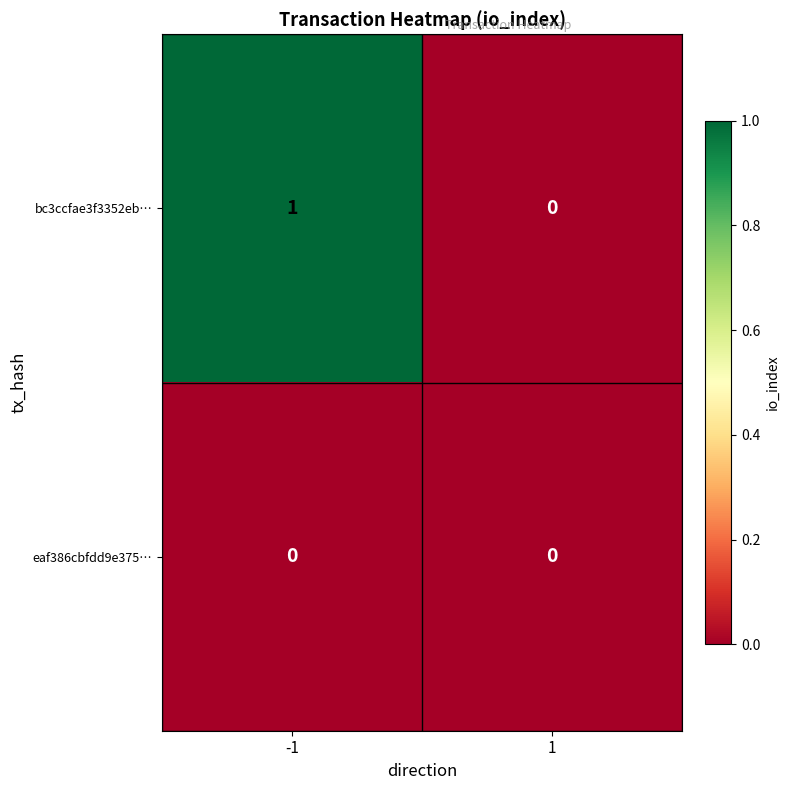

Which series has the largest range (max minus min)?

bc3ccfae3f3352eb…